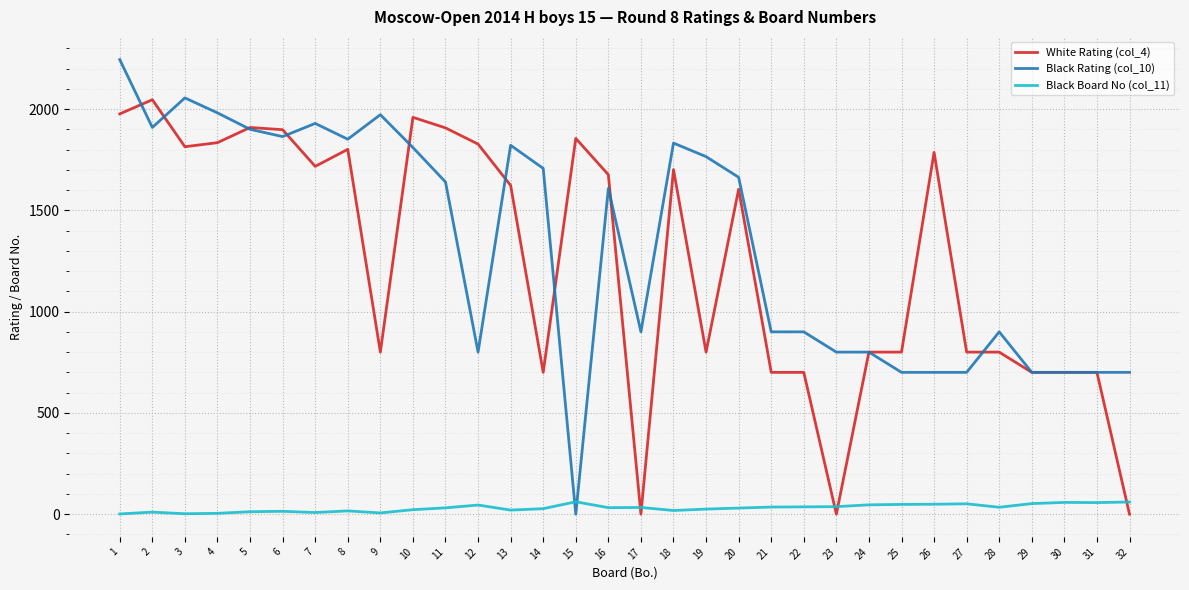

Rank the series by their maximum value, from lowest to highest.

Black Board No (col_11), White Rating (col_4), Black Rating (col_10)